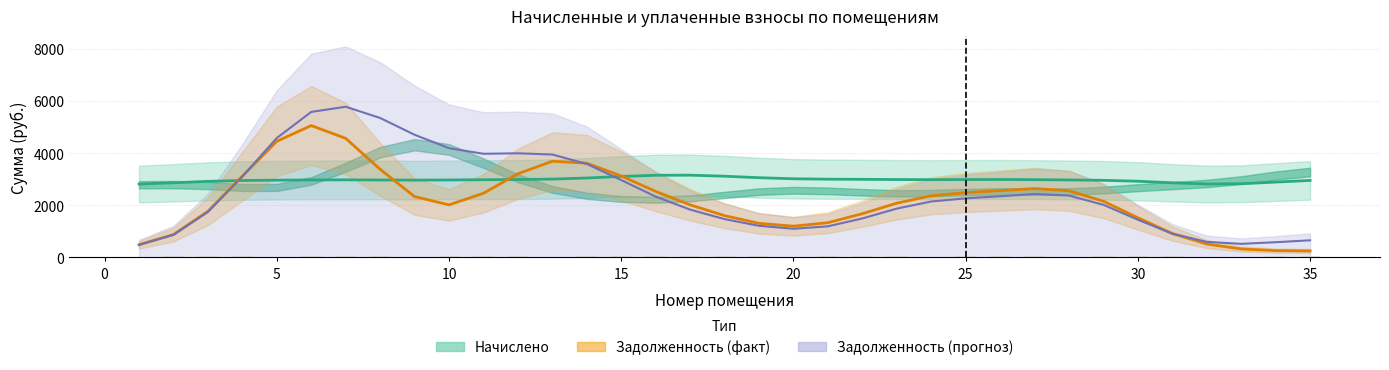

Is the value of Начислено at 11 greater than the value of Задолженность кол.7 at 30?

No